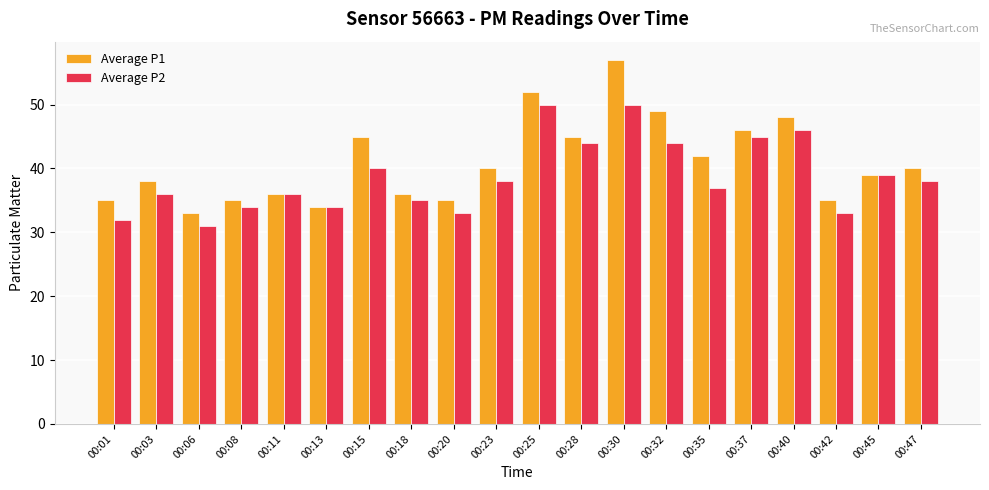

What is the sum of the Average P2 values at 00:32 and 00:15?

84